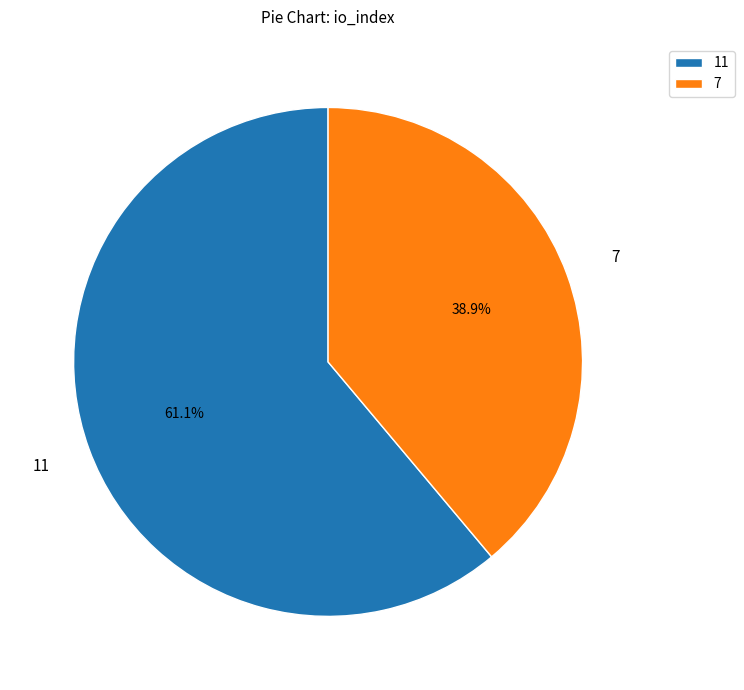

True or false: 7 accounts for 27% of the total.

False